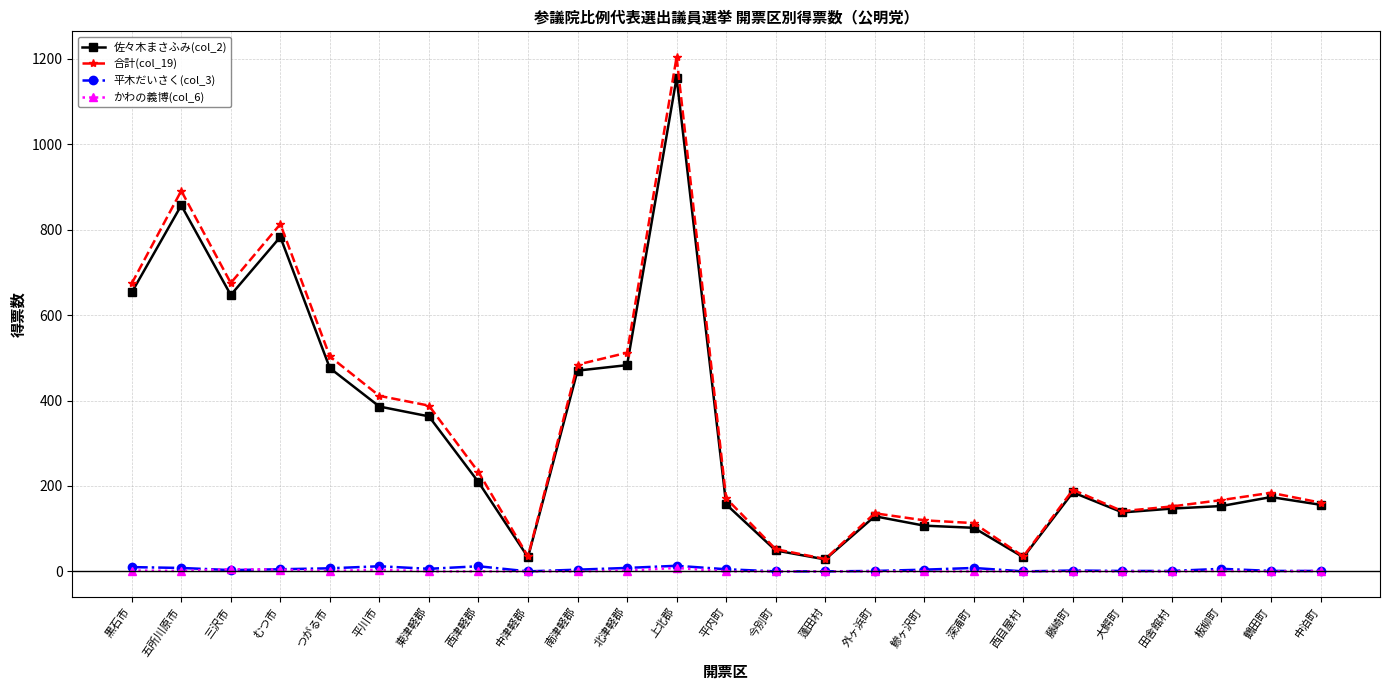

How many data points in 合計(col_19) are less than 183?

12